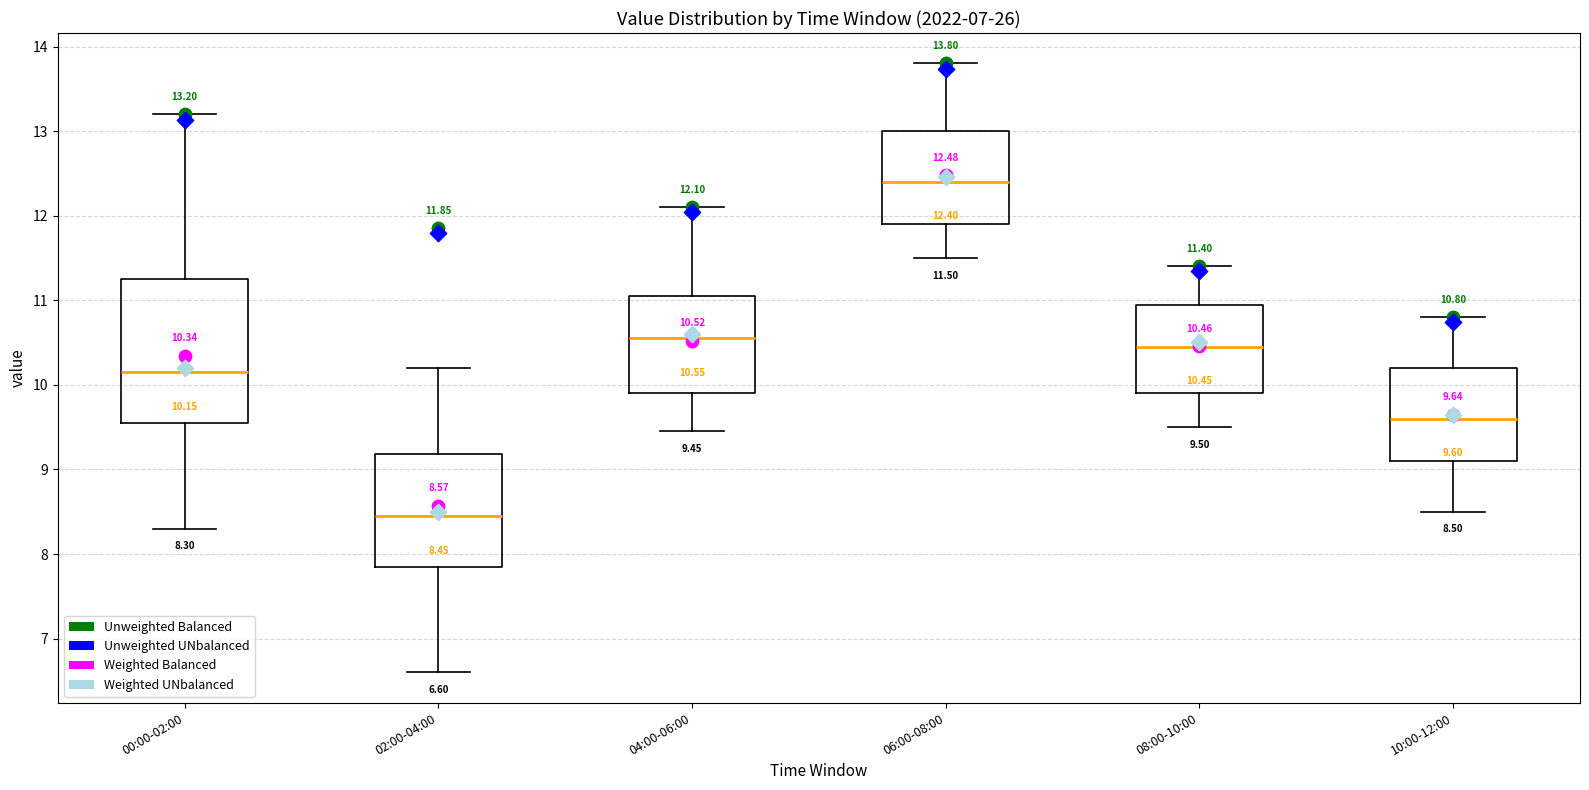

Which box has the lowest median line?

02:00-04:00